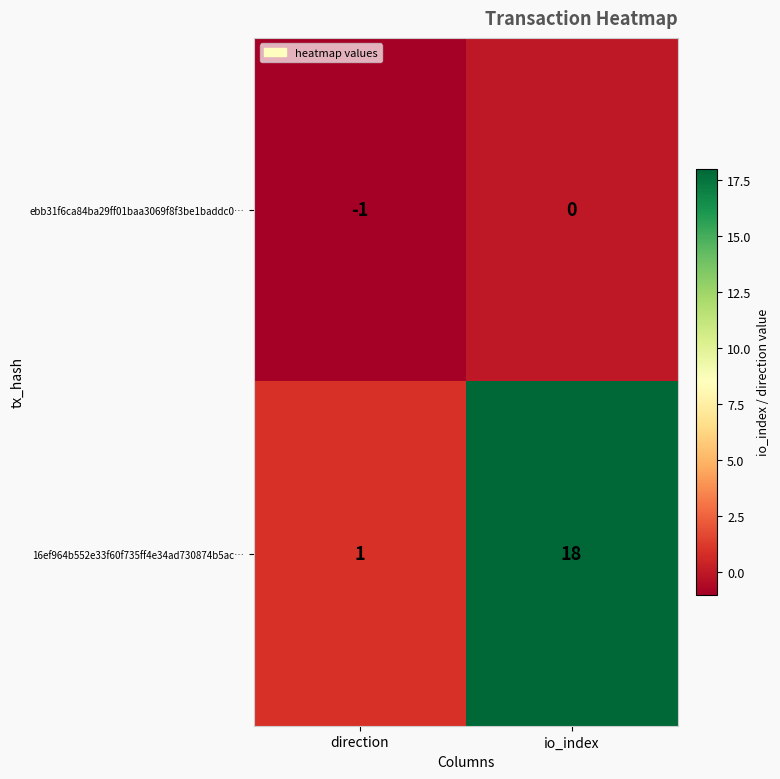

Reading left to right, extract all data points from this chart.

ebb31f6ca84ba29ff01baa3069f8f3be1baddc0…: -1	0
16ef964b552e33f60f735ff4e34ad730874b5ac…: 1	18